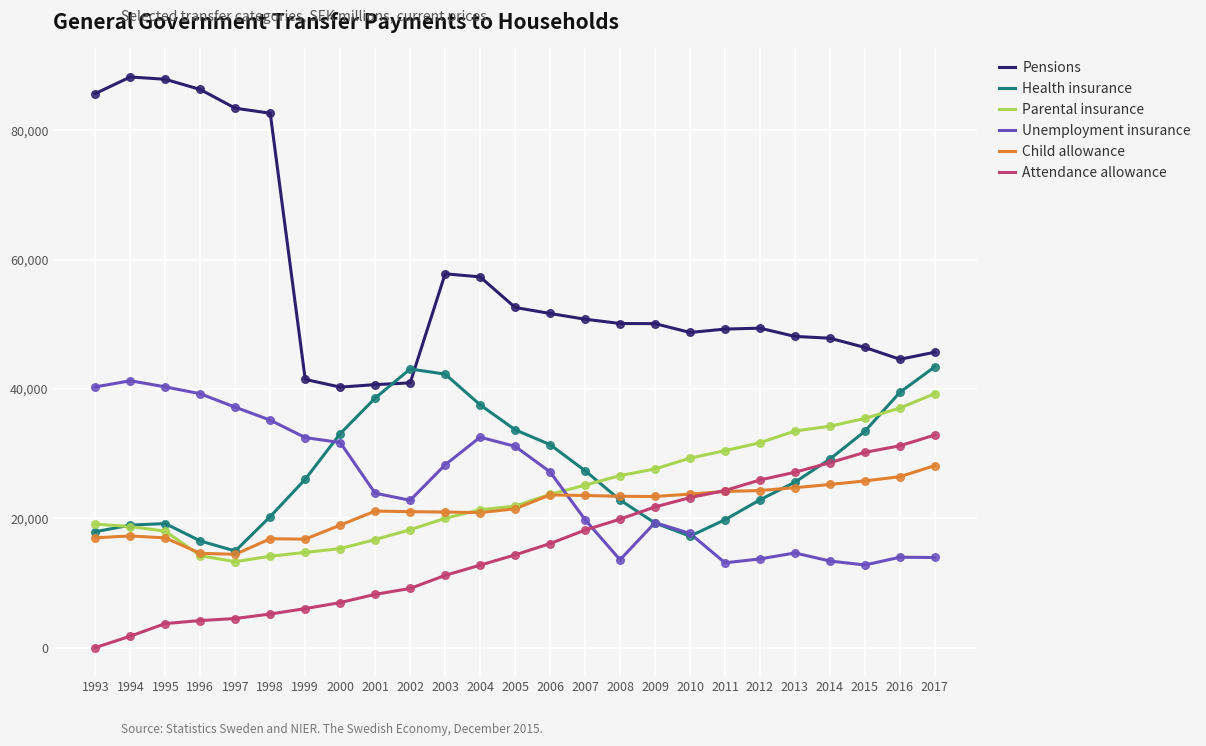

At how many categories does at least one series exceed 32967?

25